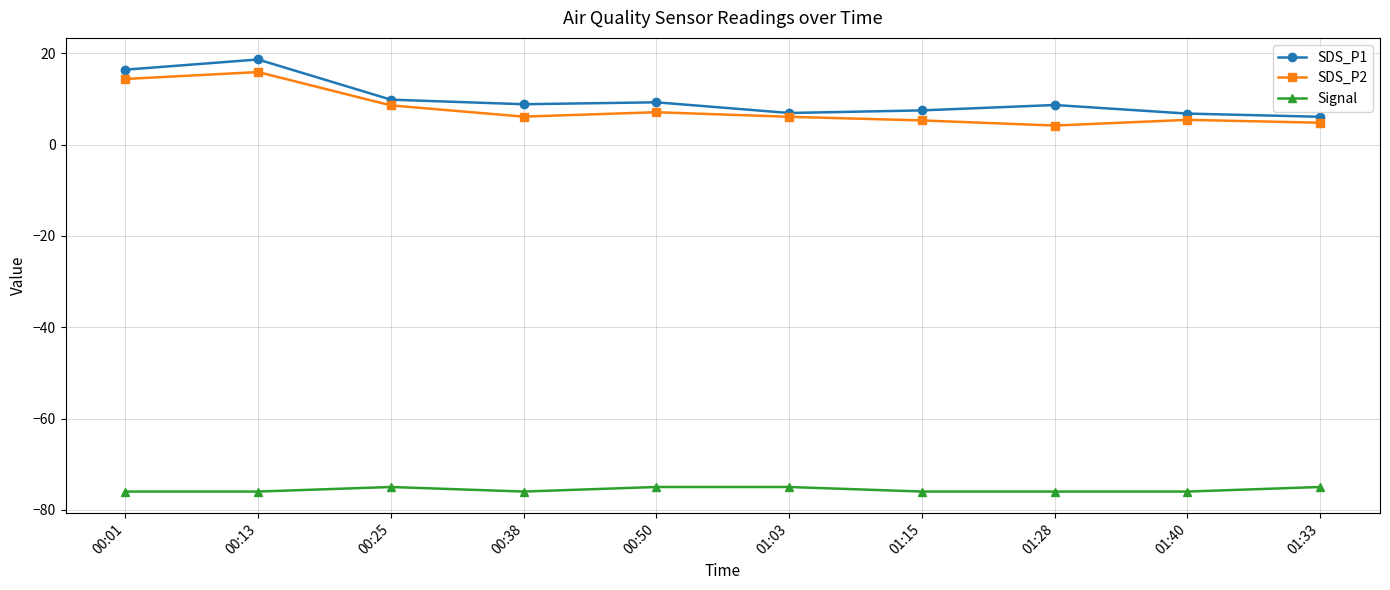

How many lines are shown in the chart?

3